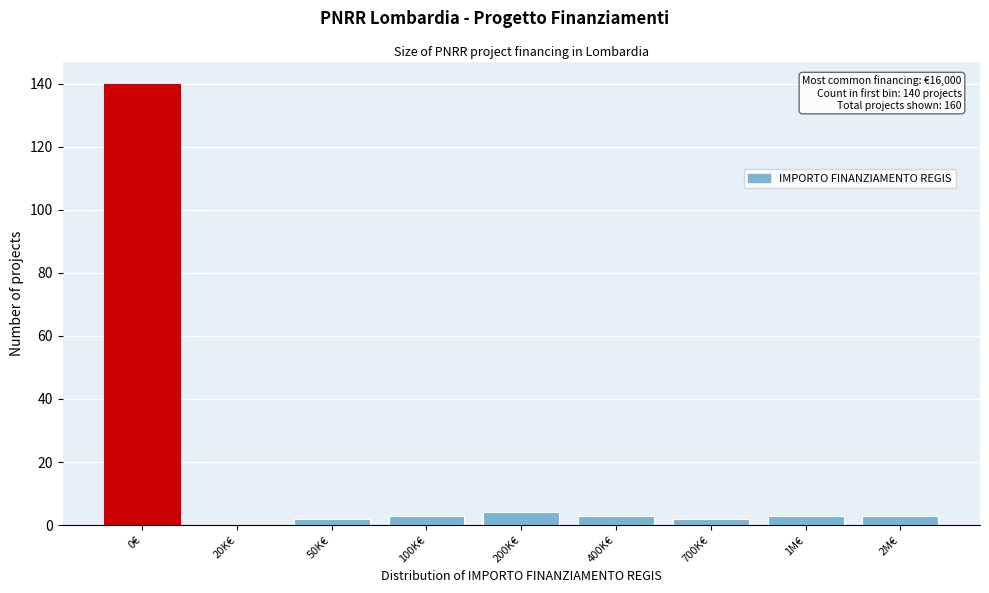

Reading right to left, list all the values displayed in this chart.

2M€=3	1M€=3	700K€=2	400K€=3	200K€=4	100K€=3	50K€=2	20K€=0	0€=140